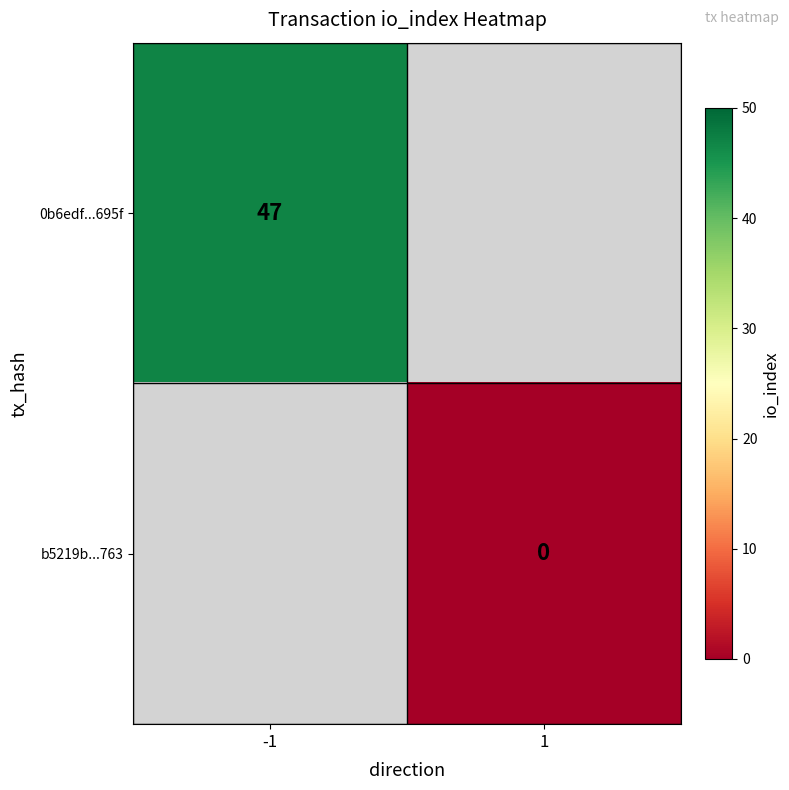

True or false: 0b6edf...695f has a value of 73 at -1.

False